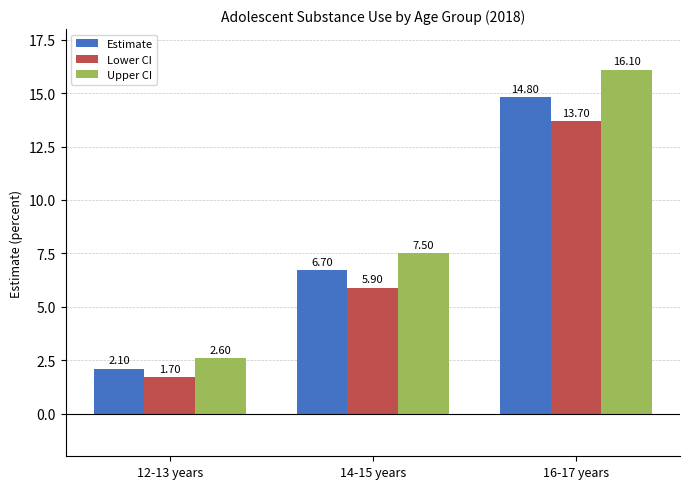

Between 12-13 years and 16-17 years, which series saw the biggest shift?

Upper CI